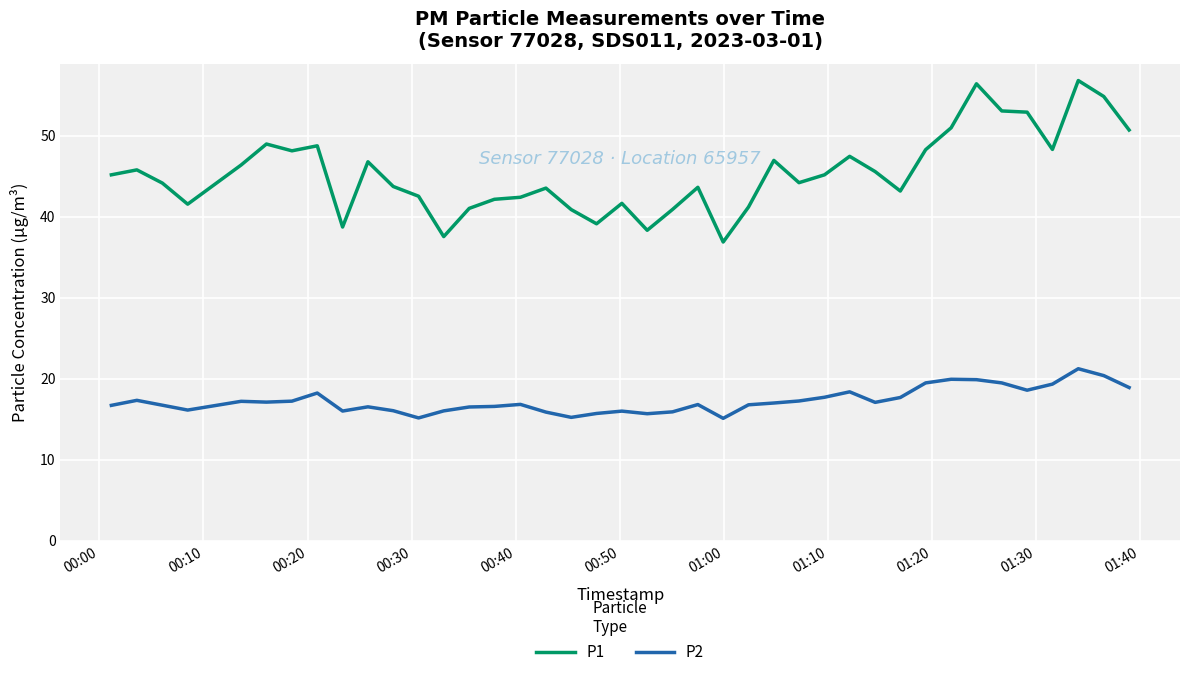

What is the average value of the P1 series?

45.4